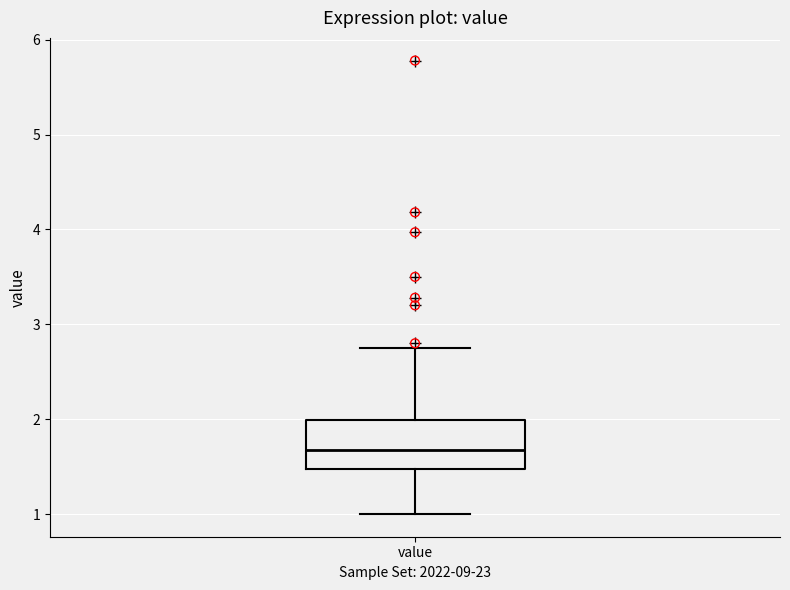

Transcribe this box plot: give where the median line is, the range the box spans, and where the two whiskers end, as read against the y-axis. The values are not printed on the chart, so give them approximately, as read against the axis.

median 1.7, box 1.5 to 2.0, whiskers 1.0 to 2.8